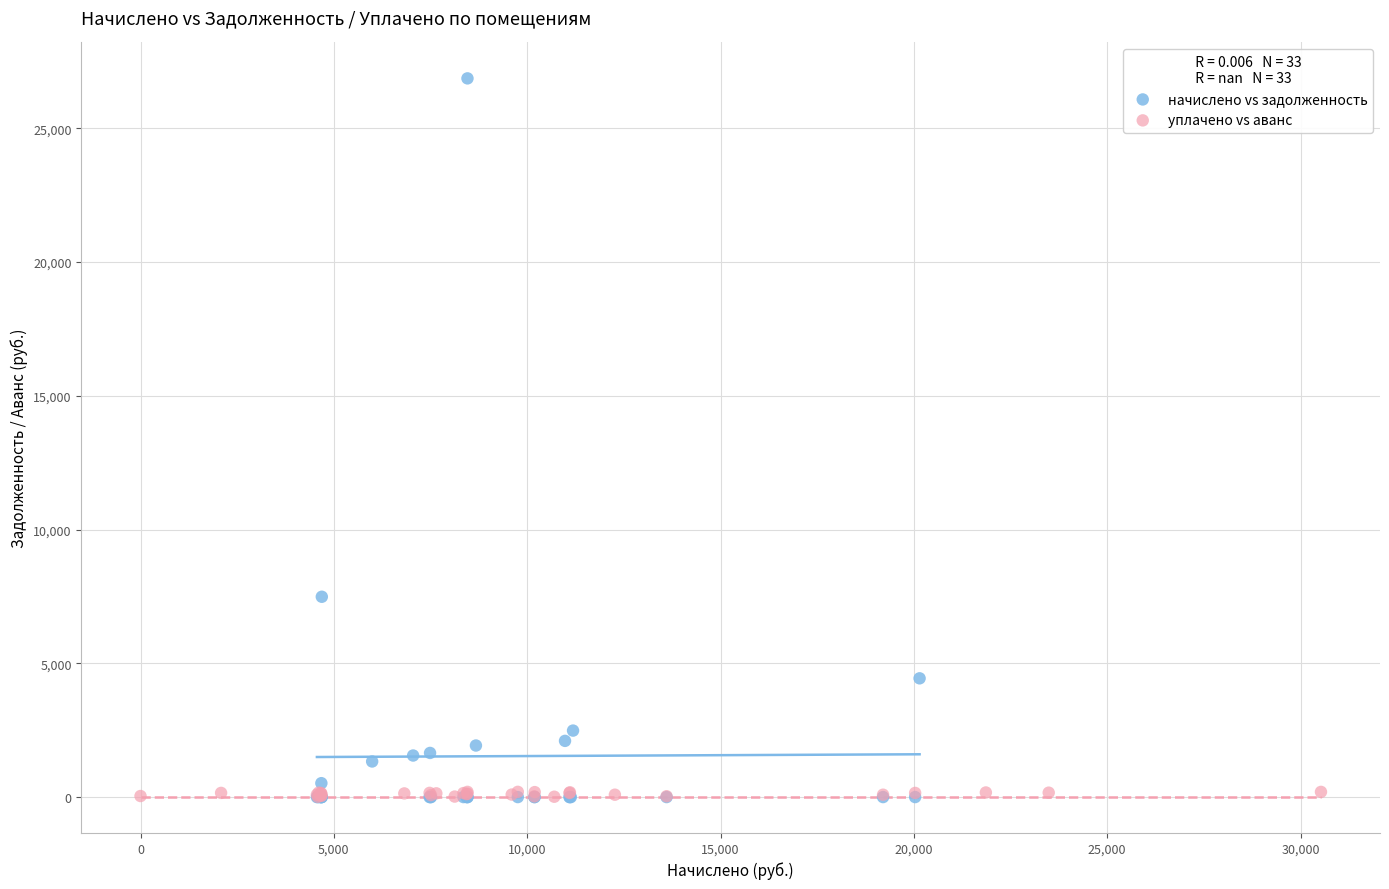

What are all the series names shown in the legend?

начислено vs задолженность, уплачено vs аванс